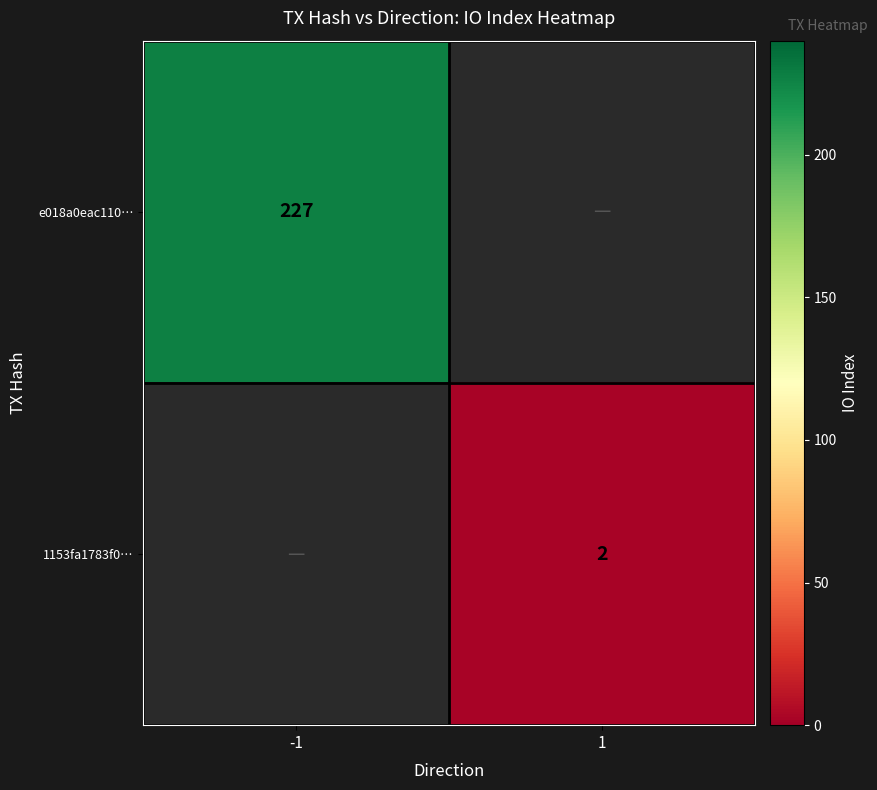

Which label corresponds to the largest value in the chart?

-1